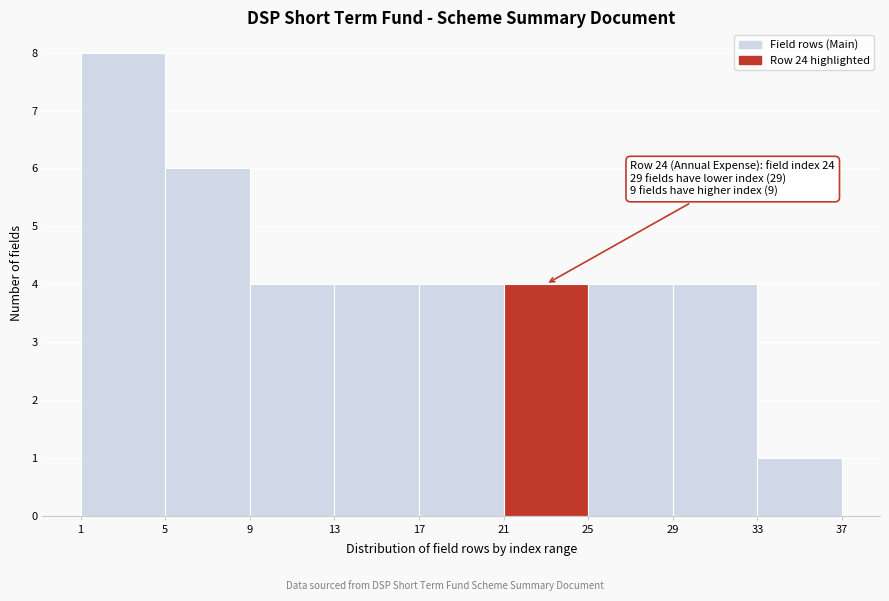

Over which range of the x-axis is the bar tallest?

1 to 5